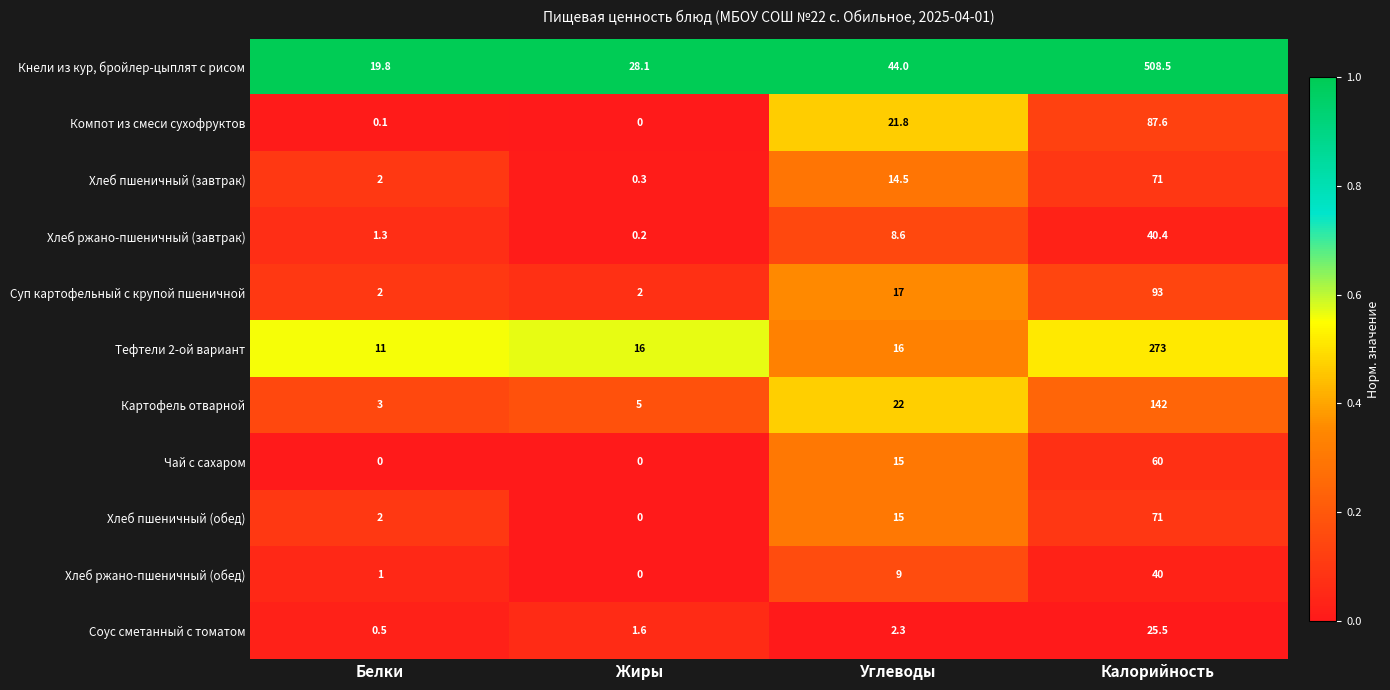

The Хлеб ржано-пшеничный (завтрак) series shows 4.1 at Углеводы. True or false?

False